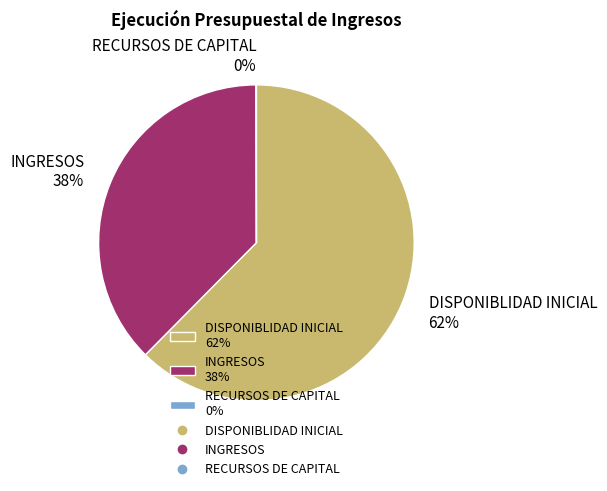

The INGRESOS slice represents 46% of the pie. True or false?

False